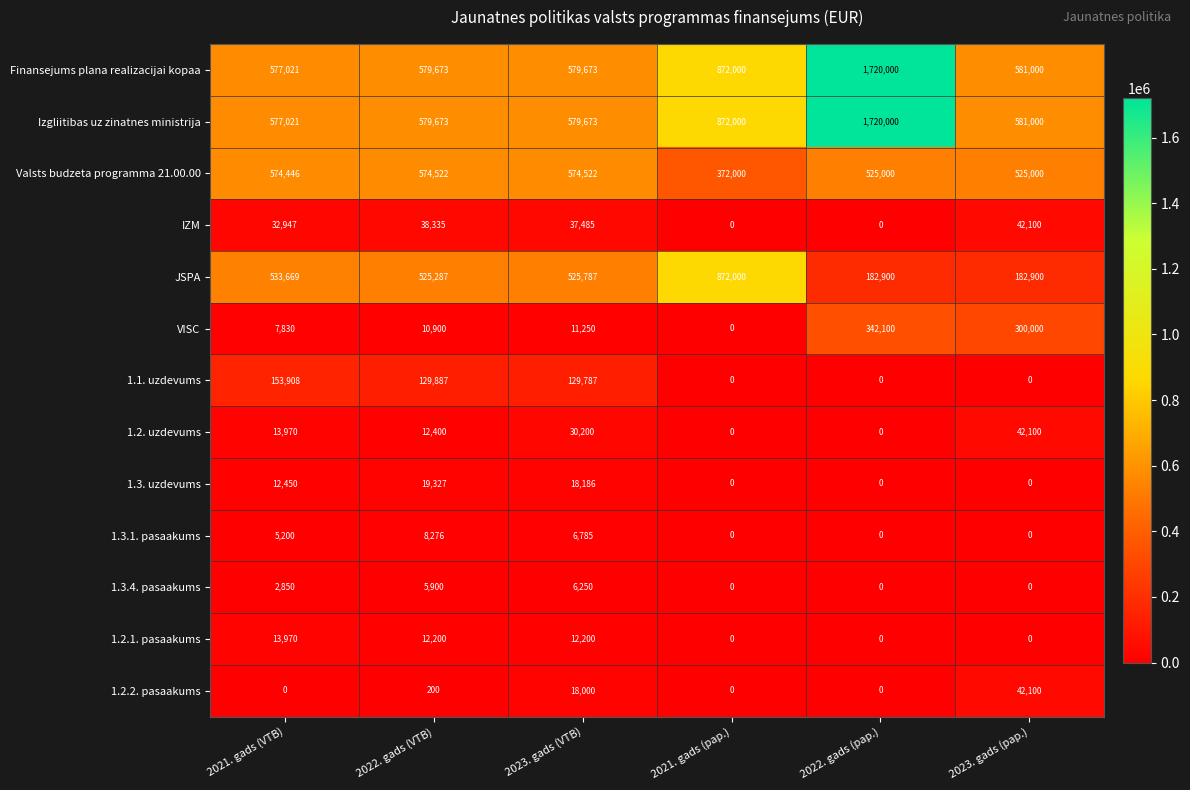

What is the difference between the 1.3.4. pasaakums values at 2023. gads (pap.) and 2022. gads (VTB)?

5900